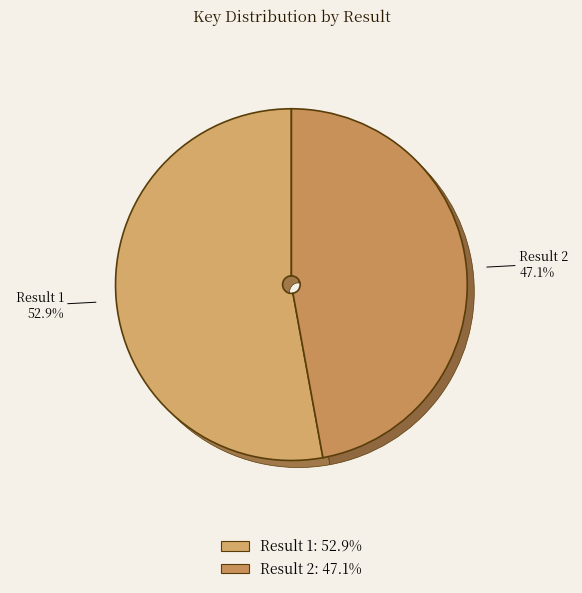

What is the majority slice?

Result 1